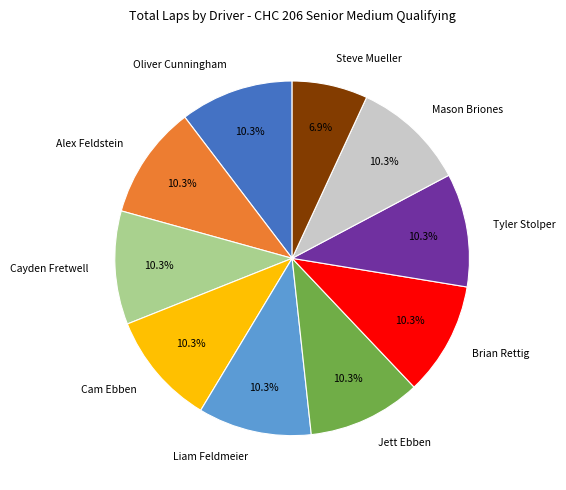

Combined, what portion of the pie is Alex Feldstein and Jett Ebben?

20.7%